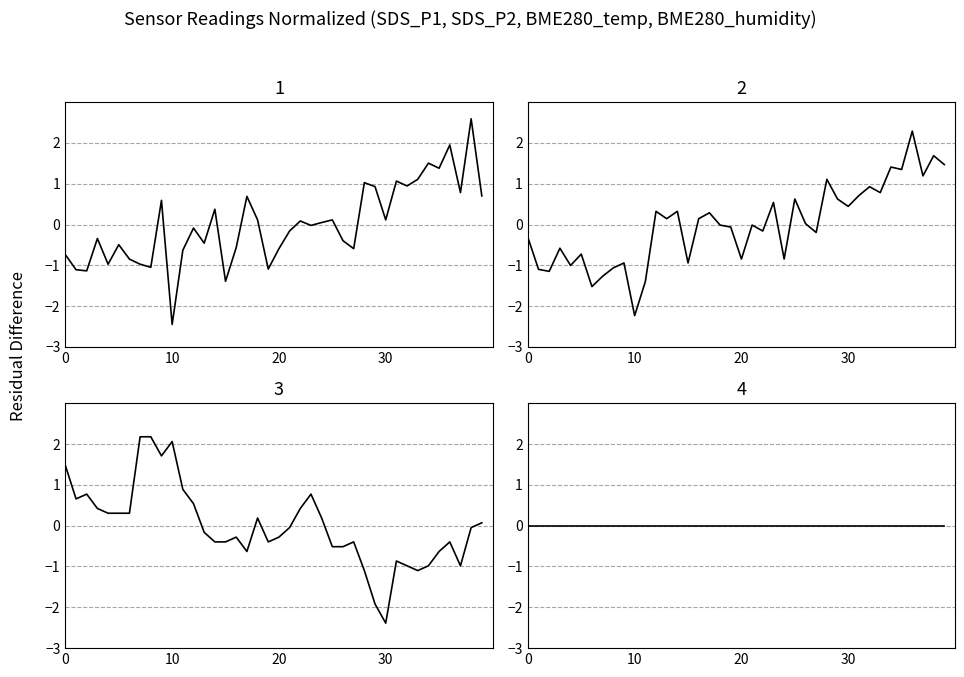

True or false: BME280_humidity has more than 0 points higher than both neighbors.

False